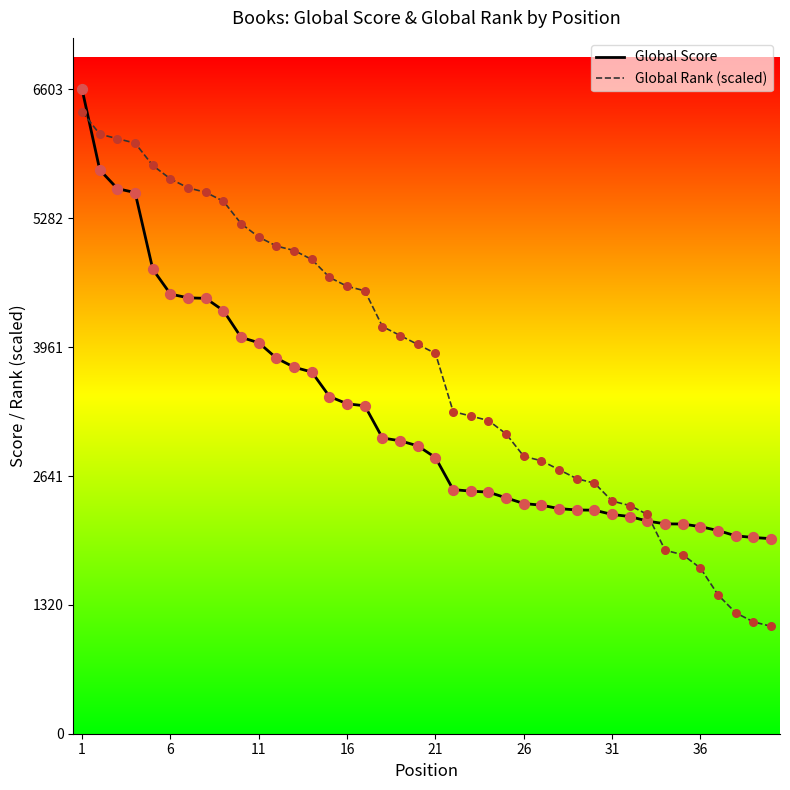

Which series has the largest total across all categories?

Global Rank (scaled)